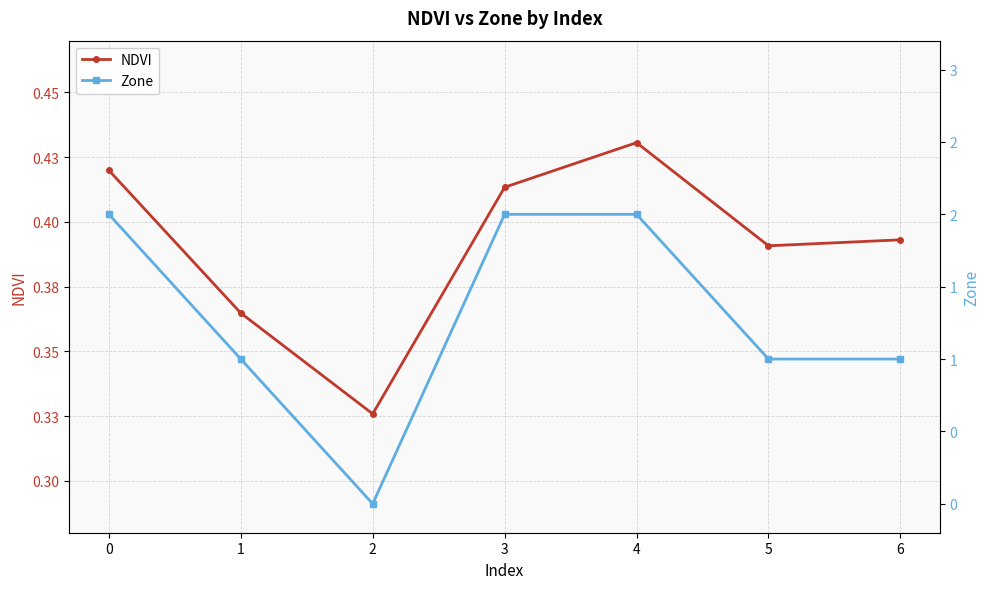

At 4, list the series in order from smallest to largest.

NDVI, Zone